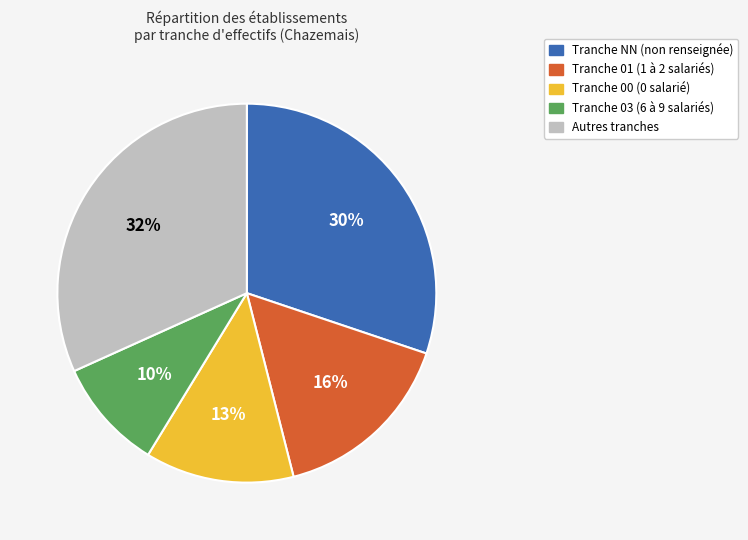

Is there any slice that represents more than half of the pie?

No